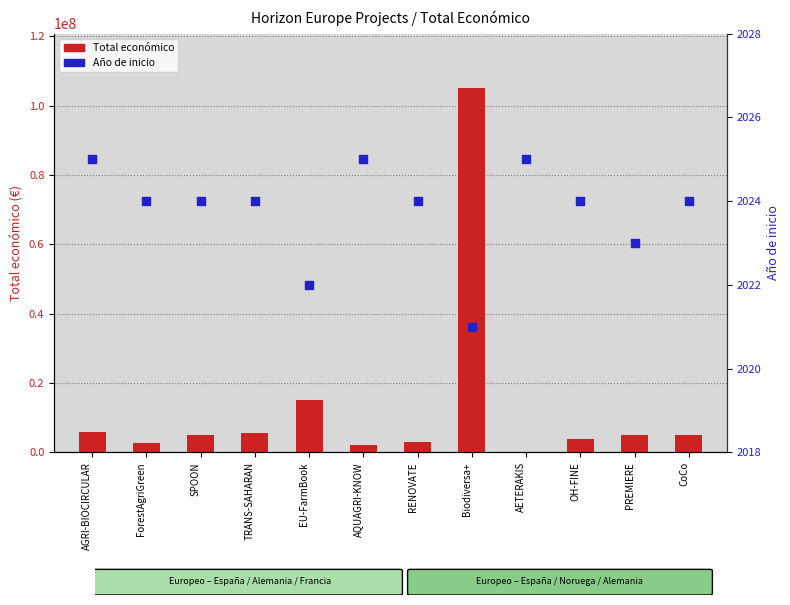

Which series contains the lowest Y value?

Año de inicio